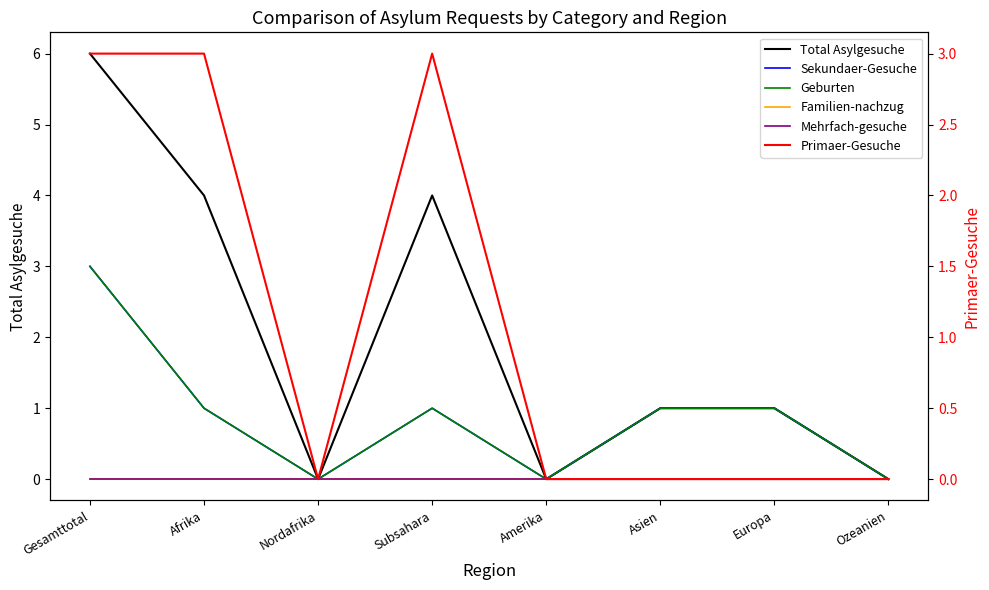

What are all the series names shown in the legend?

Total Asylgesuche, Sekundaer-Gesuche, Geburten, Familien-nachzug, Mehrfach-gesuche, Primaer-Gesuche